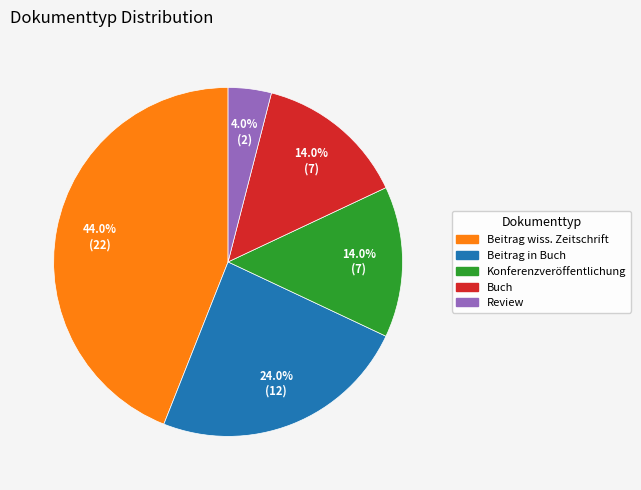

How many slices are in this pie chart?

5